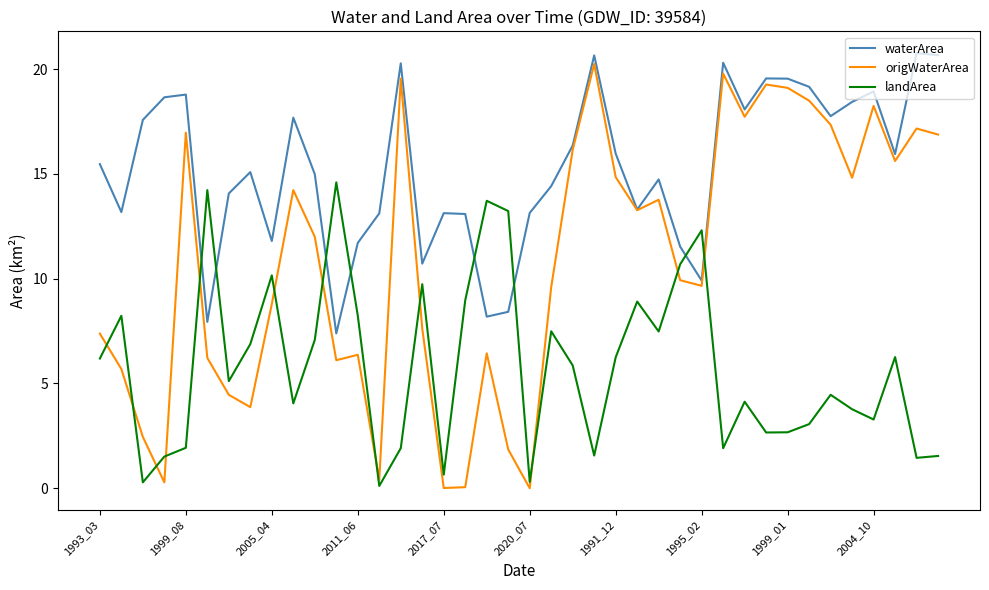

What is the average value of the origWaterArea series?

10.8